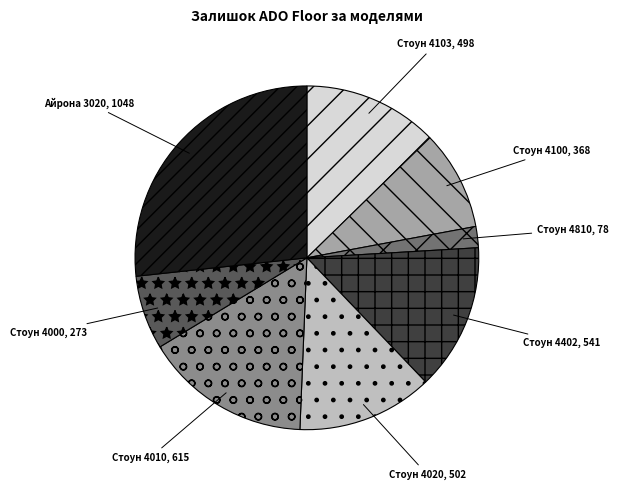

Do Стоун 4010 and Стоун 4000 together represent more than half of the pie?

No